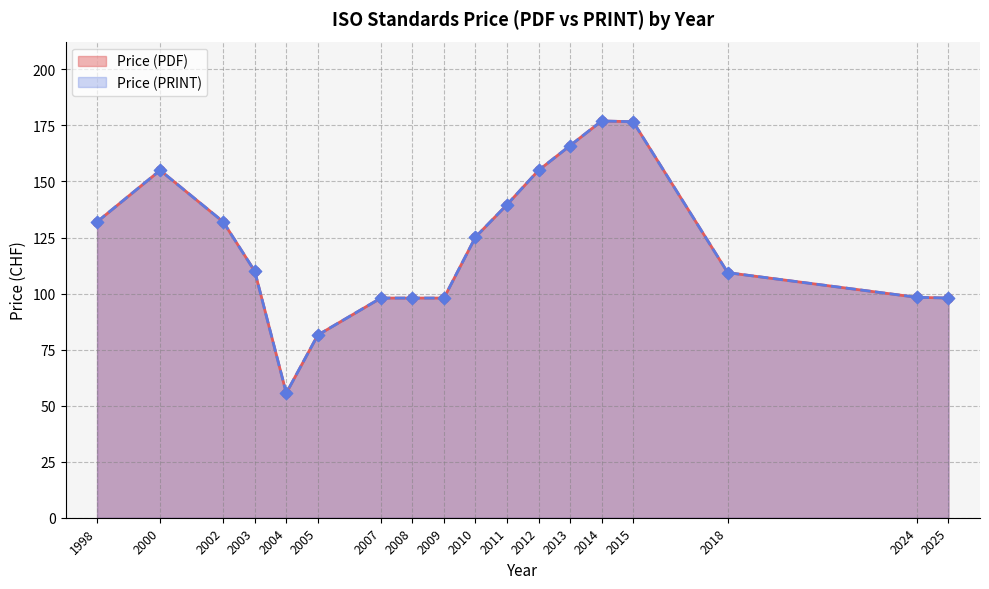

Which series reaches the minimum Y coordinate?

Price (PDF)